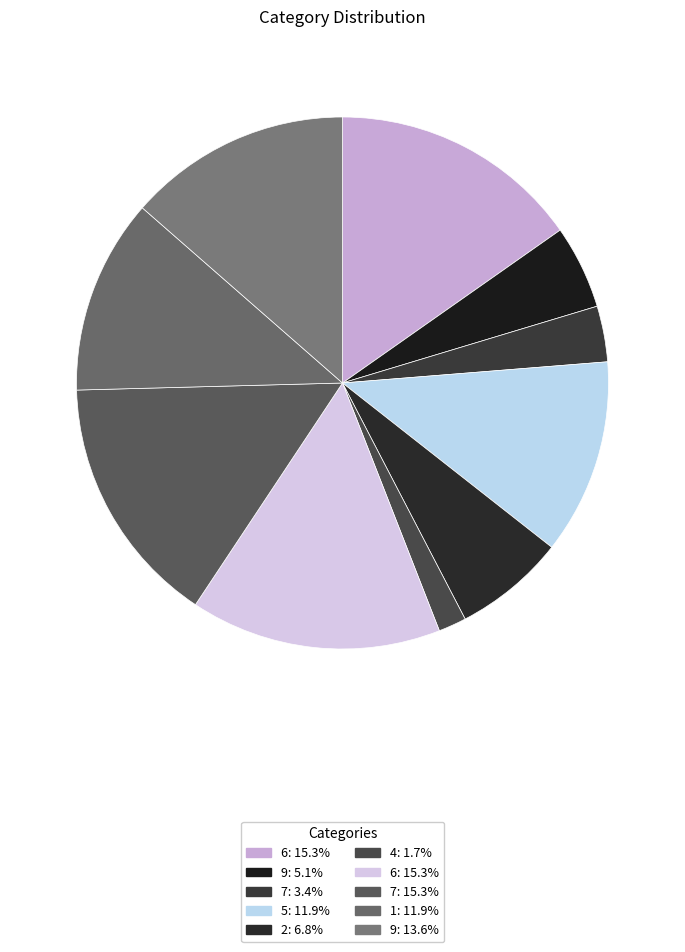

To the nearest percent, what is the difference between the largest and smallest slice percentages?

14%